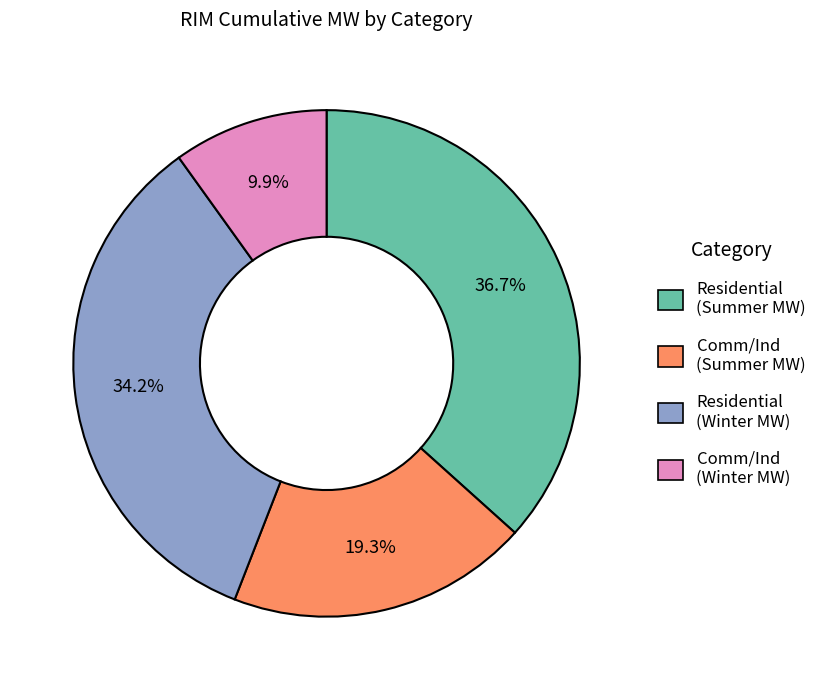

Does any single category account for the majority?

No